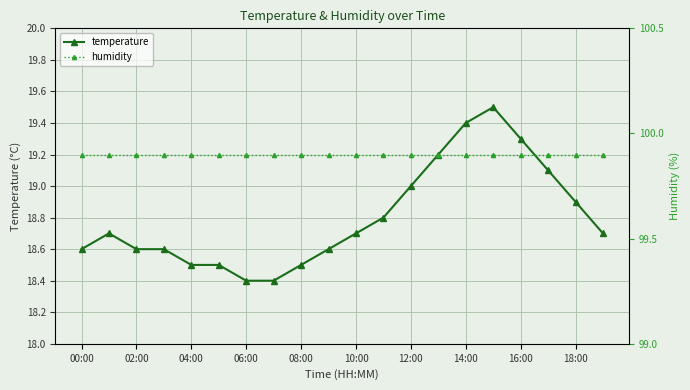

What is the approximate value of temperature at 11?

18.8